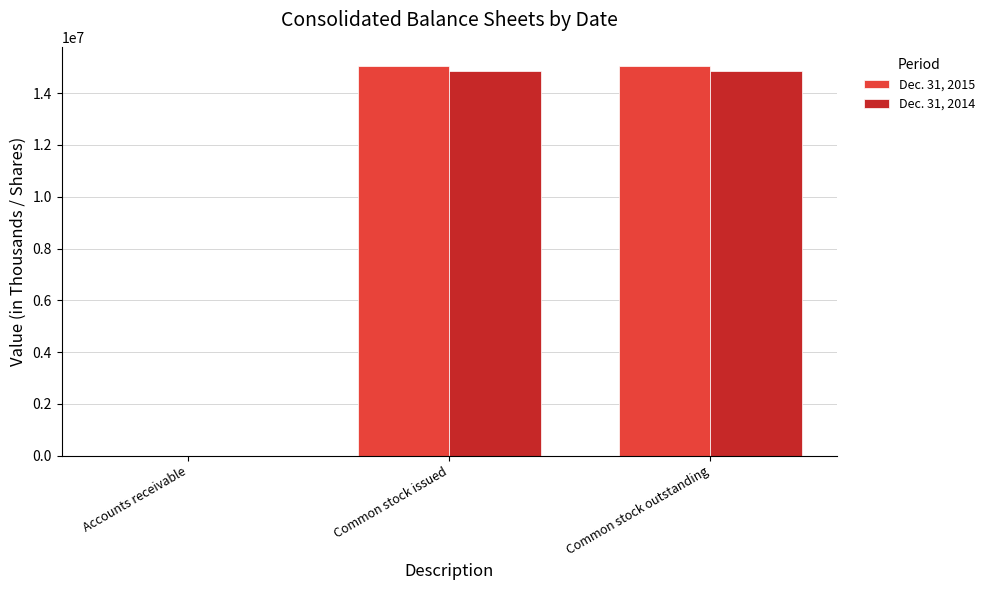

The value of Dec. 31, 2015 at Common stock issued is 23492752. True or false?

False